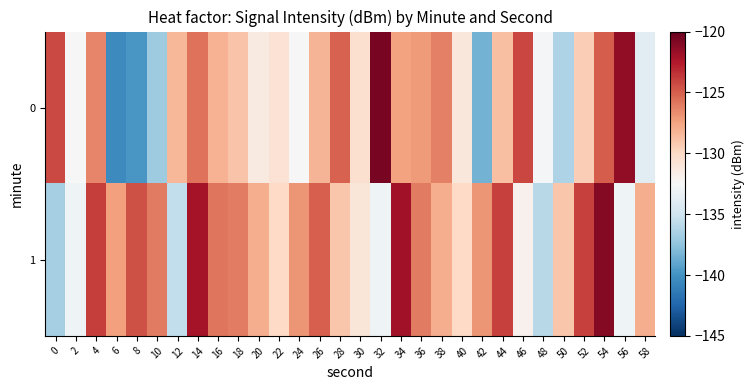

What is the spread (max minus min) of values at 20?

3.4